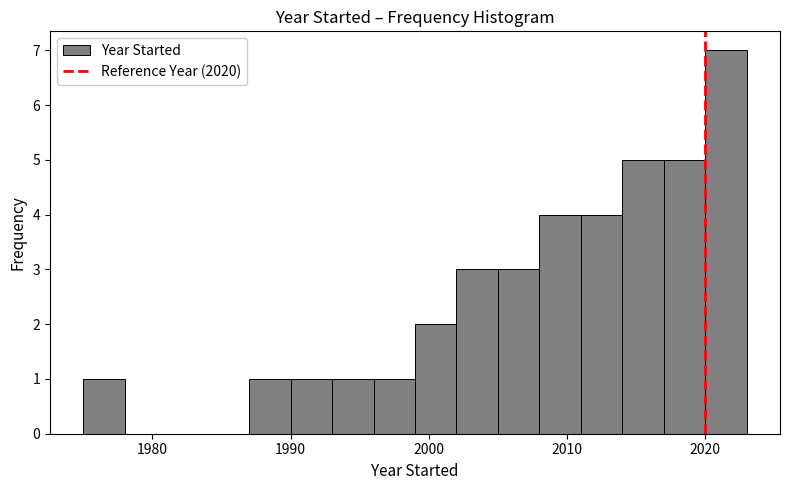

Read against the x-axis, roughly where is the centre of the tallest bar?

2022